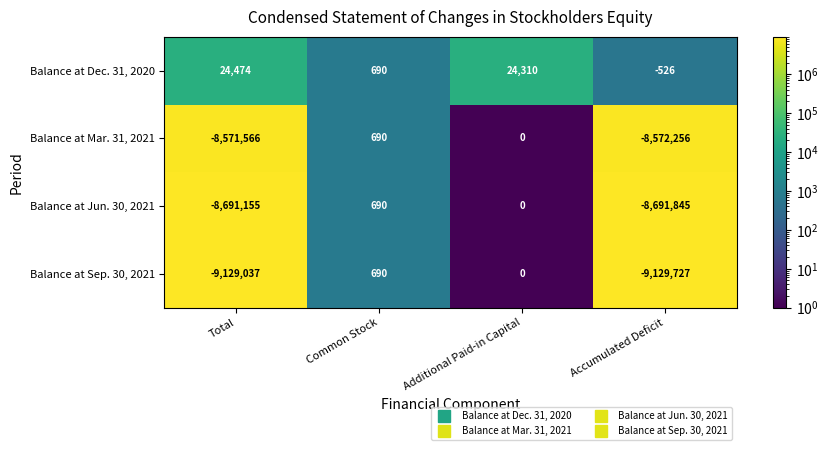

Between Common Stock and Additional Paid-in Capital, which series saw the biggest shift?

Balance at Dec. 31, 2020